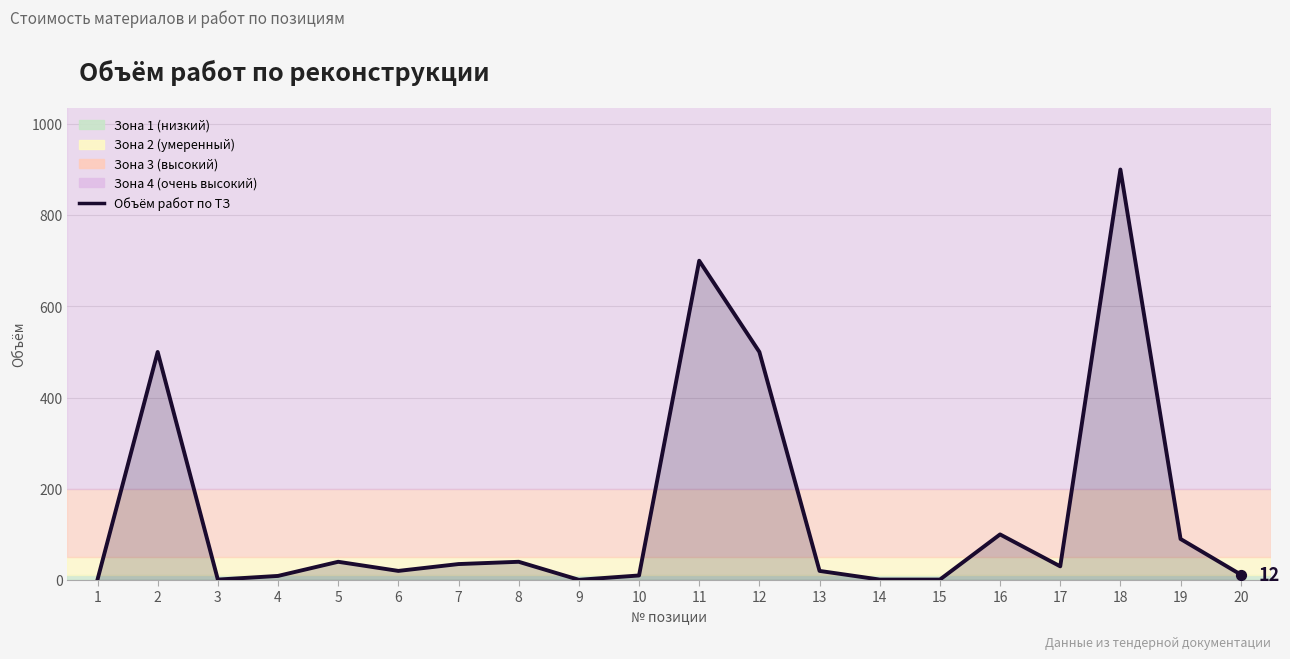

What is the change in value from 1 to 13?

+19.0